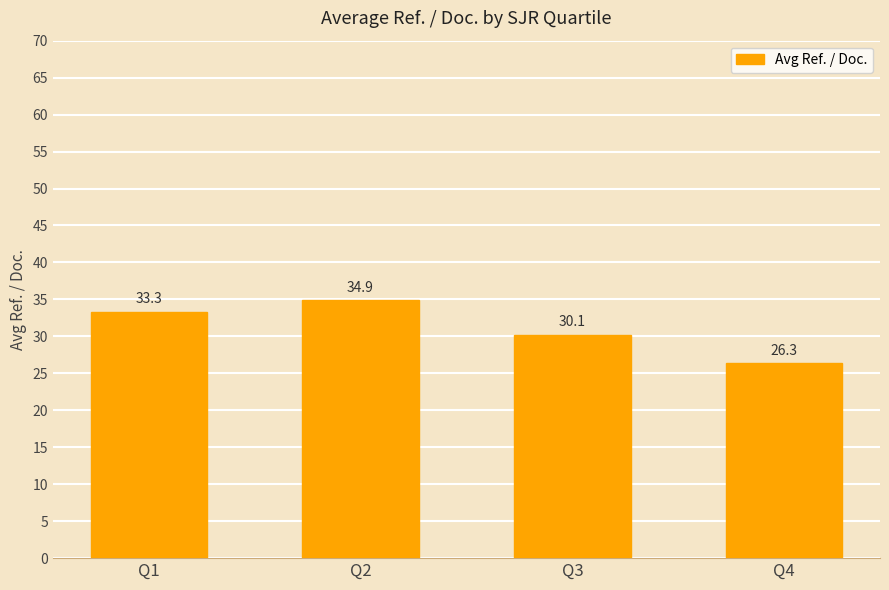

What is the greatest value displayed?

34.9